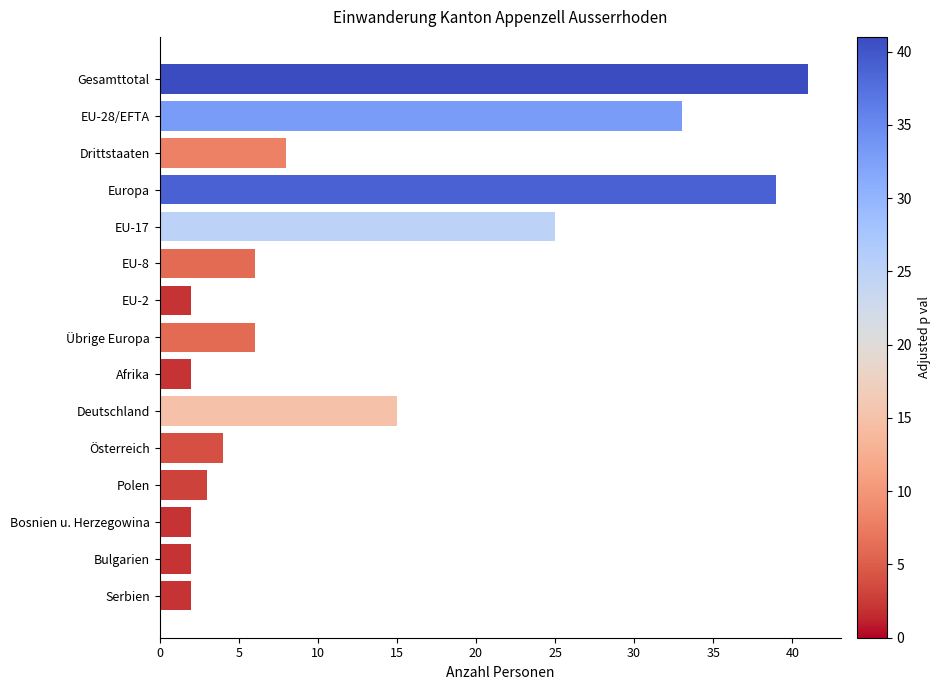

What is the value of the 10th bar from the top?

15